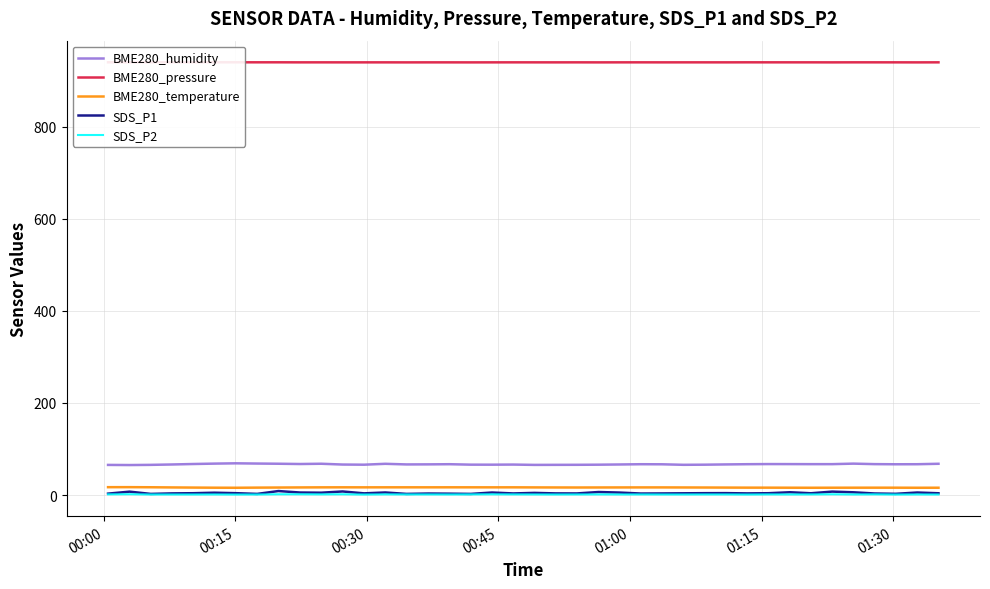

True or false: BME280_humidity and SDS_P1 intersect in this chart.

False